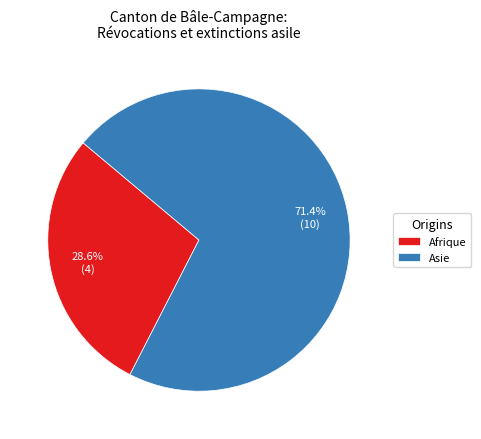

Which category has the smallest portion of the pie?

Afrique